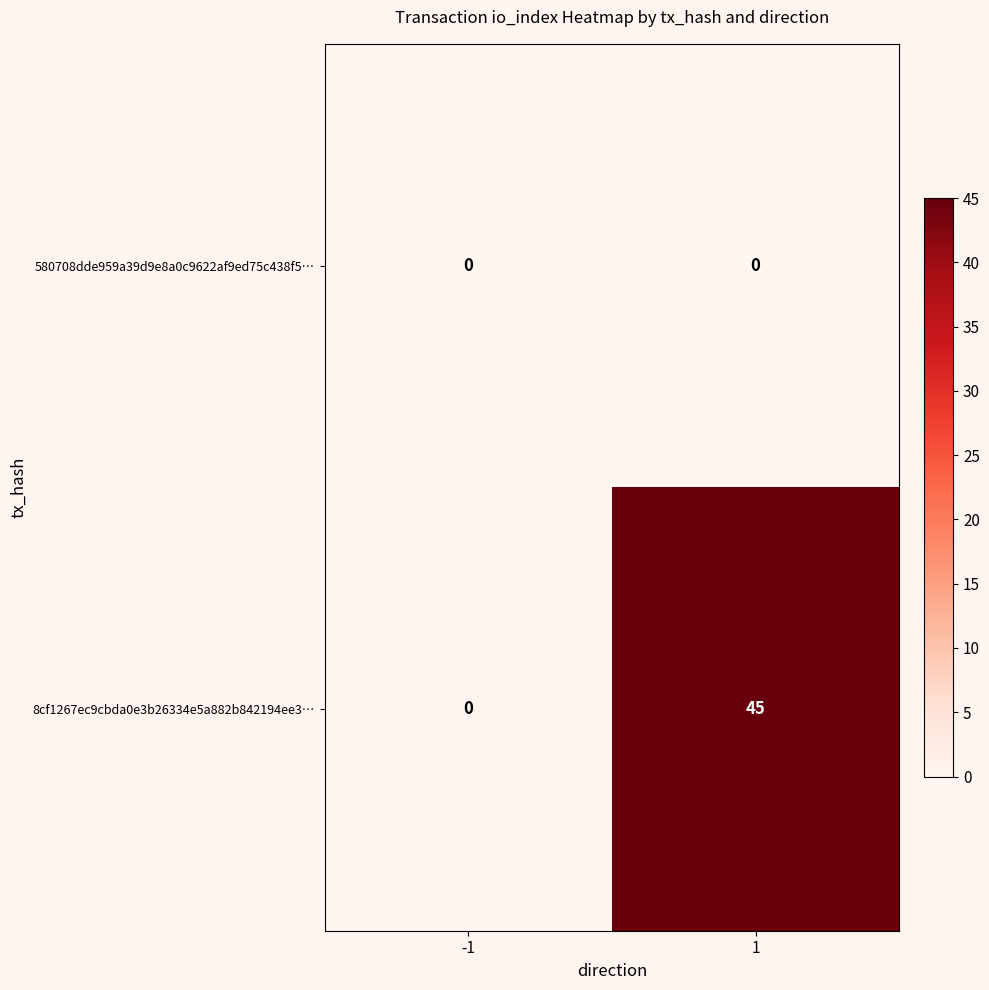

Reading right to left, transcribe all the data shown in this chart.

580708dde959a39d9e8a0c9622af9ed75c438f5…: 0	0
8cf1267ec9cbda0e3b26334e5a882b842194ee3…: 45	0